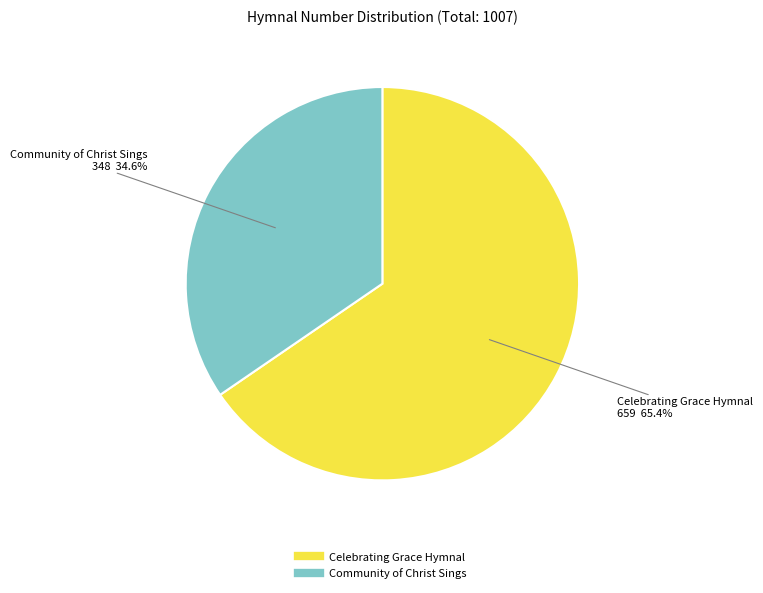

Count the number of slices in the pie.

2